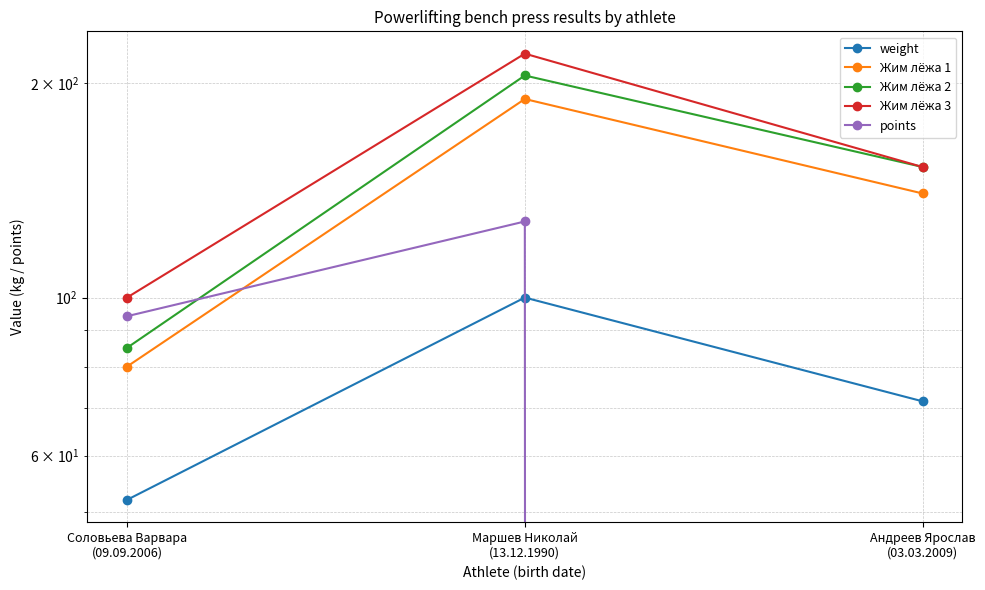

What is the difference between the maximum and minimum values in the weight series?

48.0